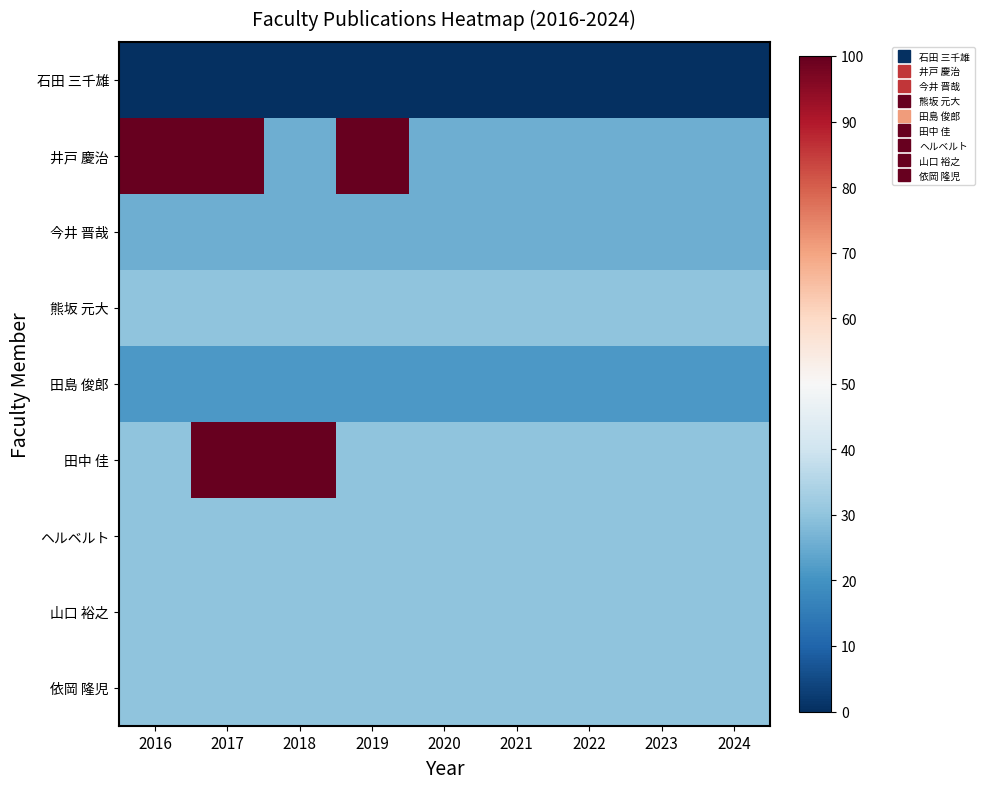

Which series has the largest total across all categories?

井戸 慶治